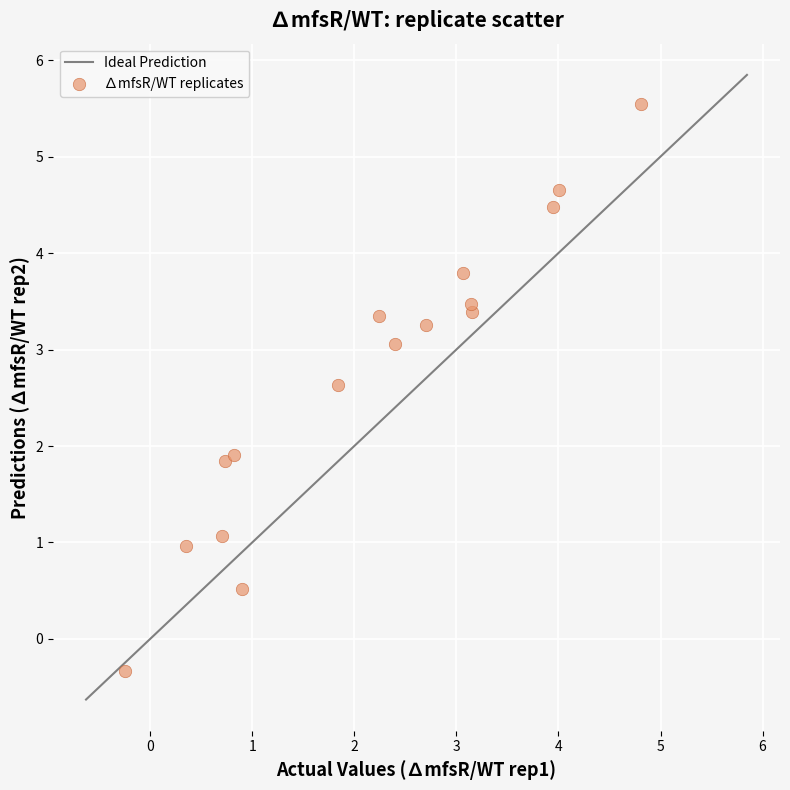

What is the range of X values (max minus min)?

5.1